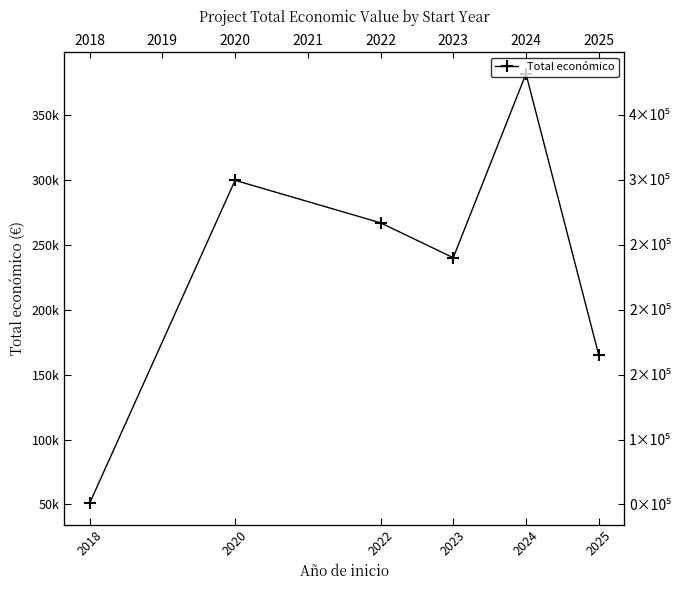

Reading left to right, extract all data points from this chart.

50929.0	299670.0	266927.8	240057.0	381679.2	165312.0